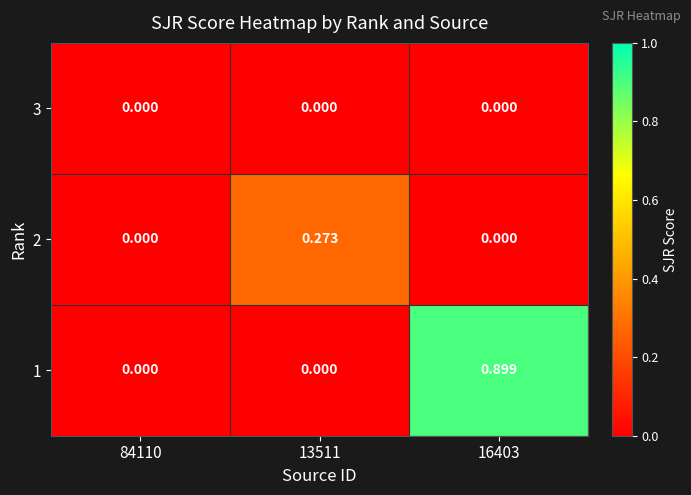

Which series changed the most between 84110 and 13511?

2